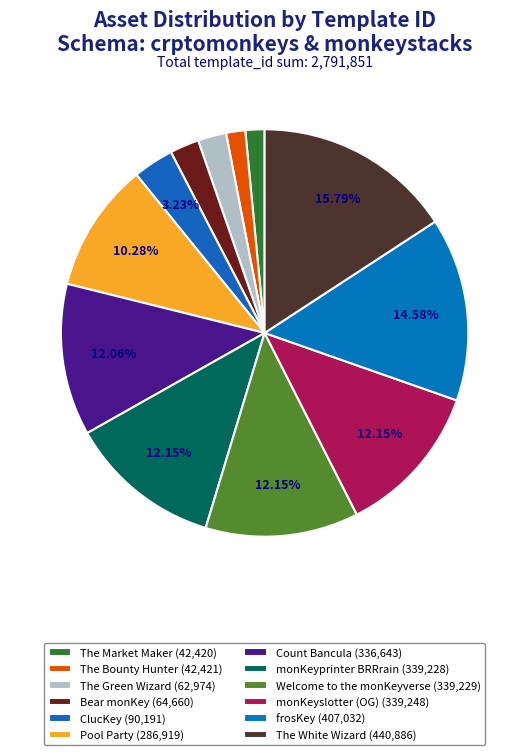

How many slices are in this pie chart?

12